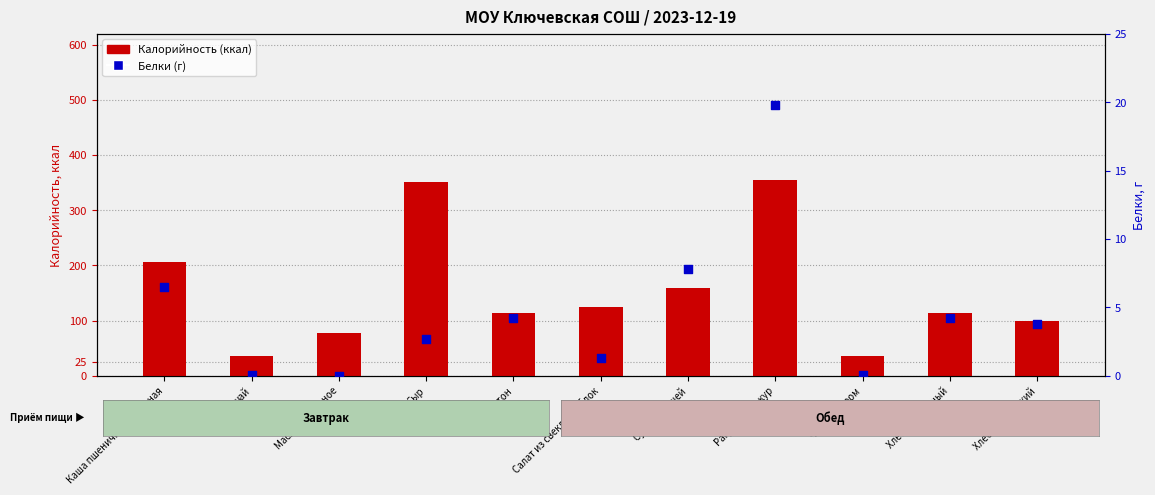

Which series contains the highest Y value?

Калорийность